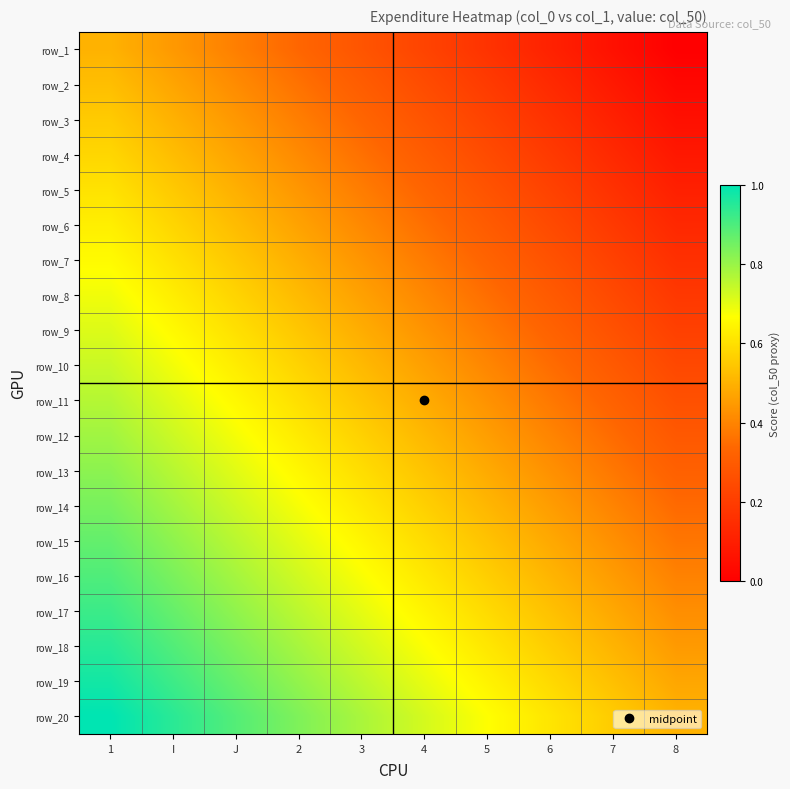

The value of row_7 at 2 is 0.5. True or false?

True